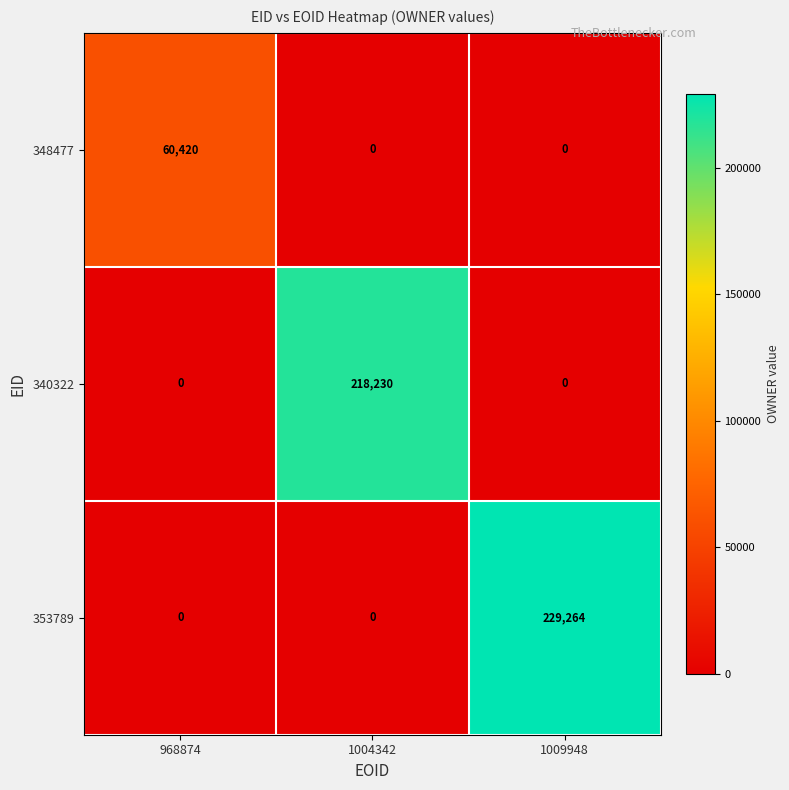

List the series in order of their peak value, lowest first.

348477, 340322, 353789